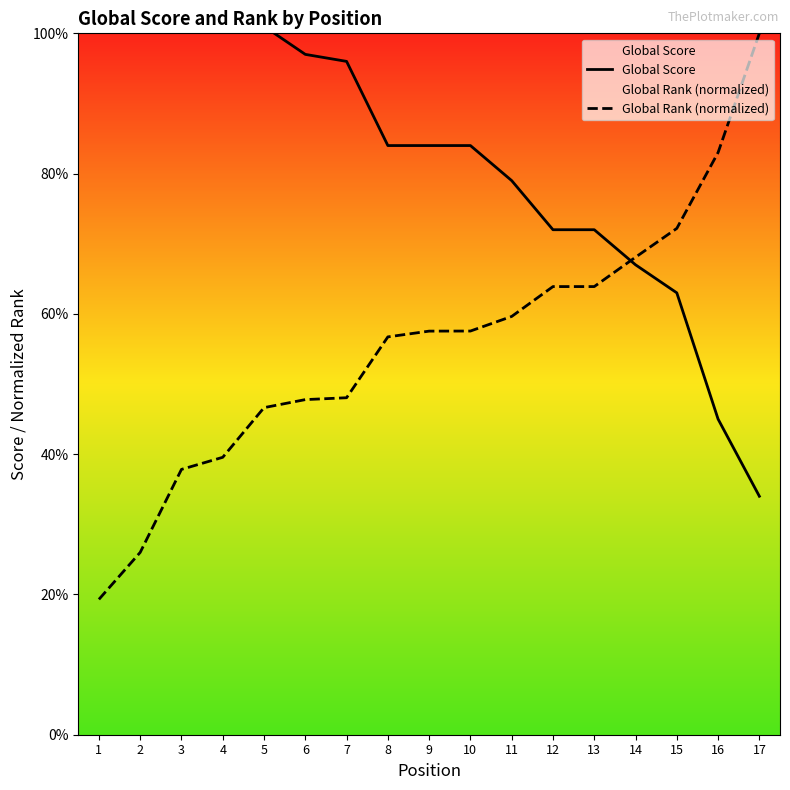

What is the sum of the Global Score values at 3 and 13?

186.0